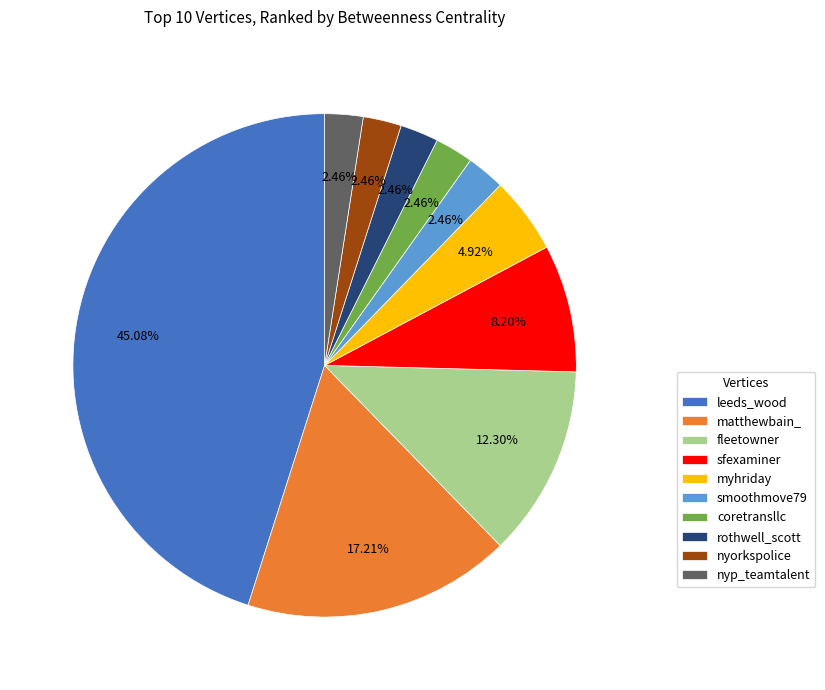

Is there any slice that represents more than half of the pie?

No